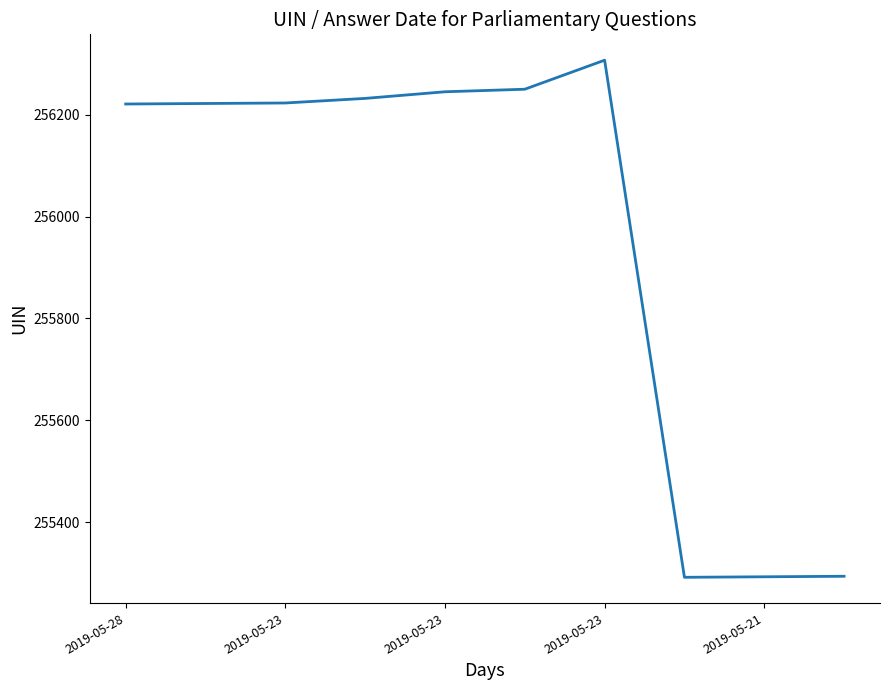

What is the maximum value shown in the chart?

256307